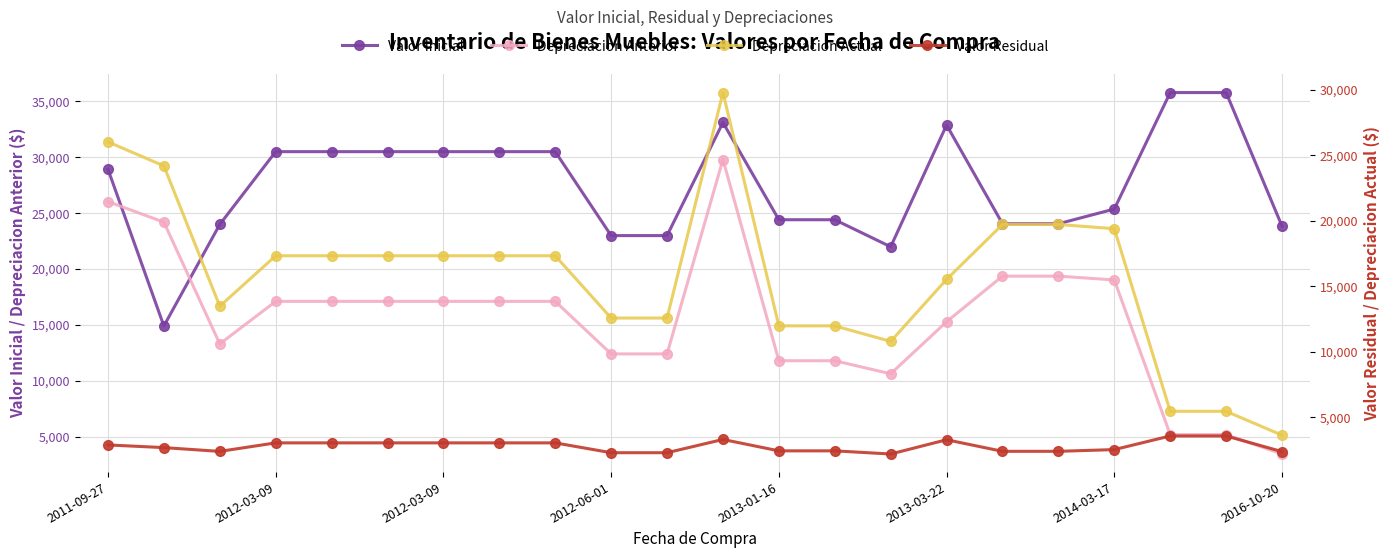

In Valor Inicial, how many points are lower than both neighbors (excluding endpoints)?

2